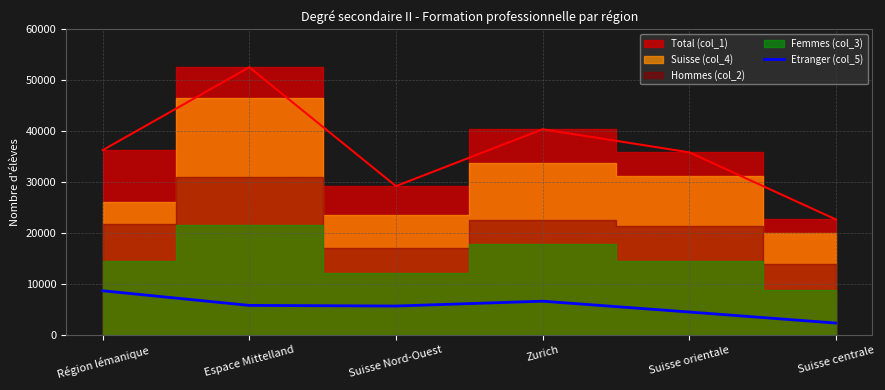

Which category has the highest value across all series?

Région lémanique